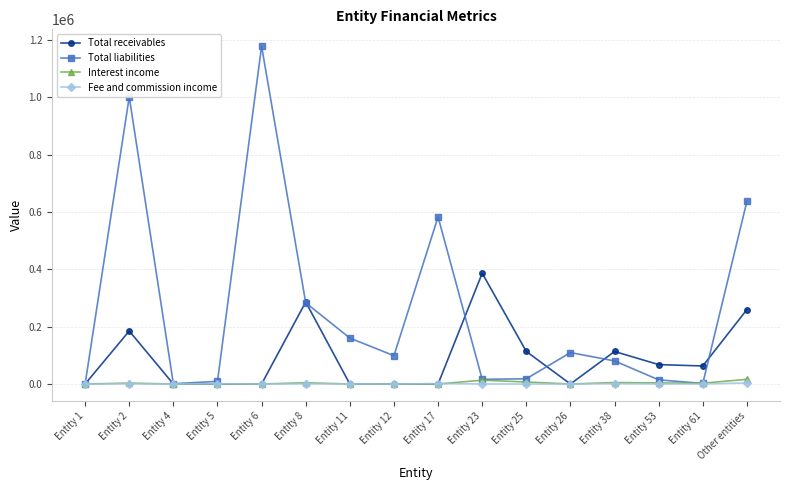

How many categories are shown in the chart?

16